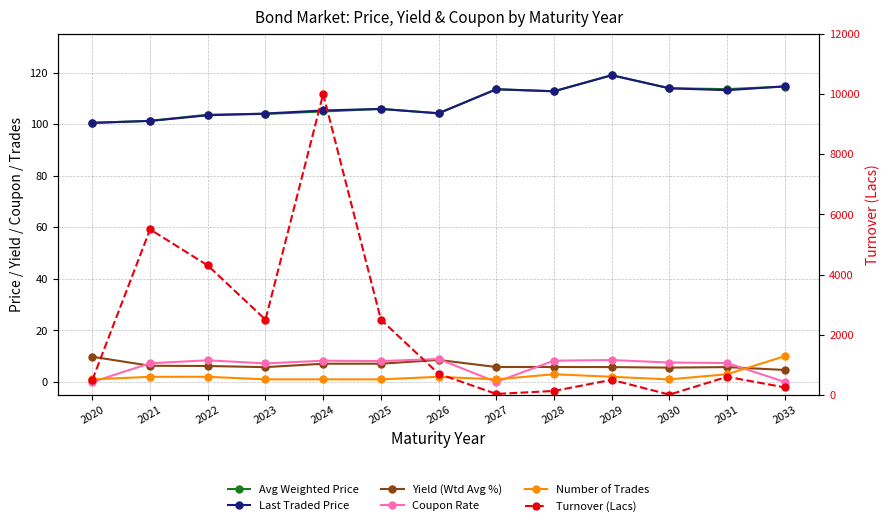

How many lines are shown in the chart?

6